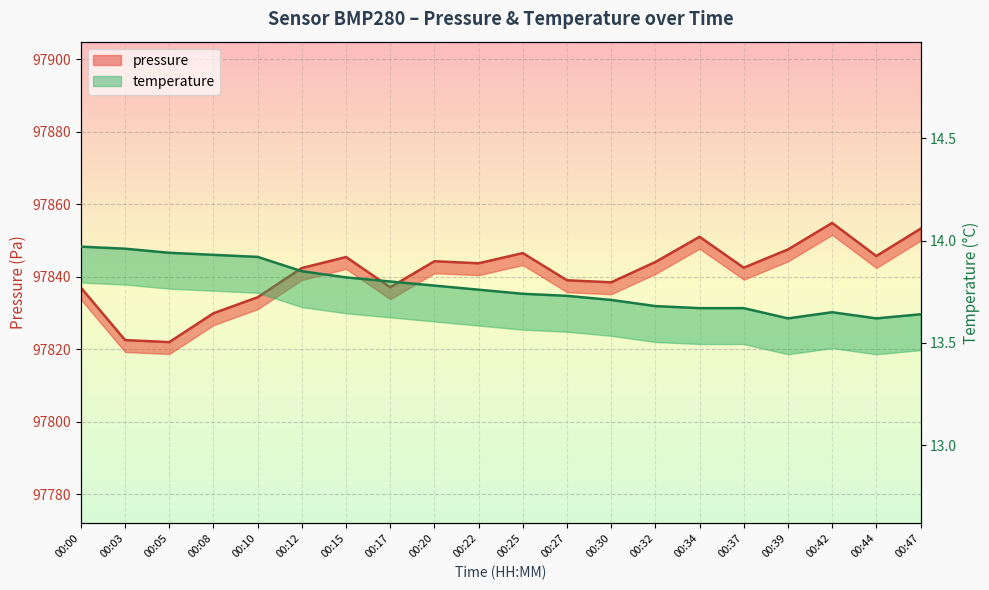

Which category has the lowest value across all series?

00:39